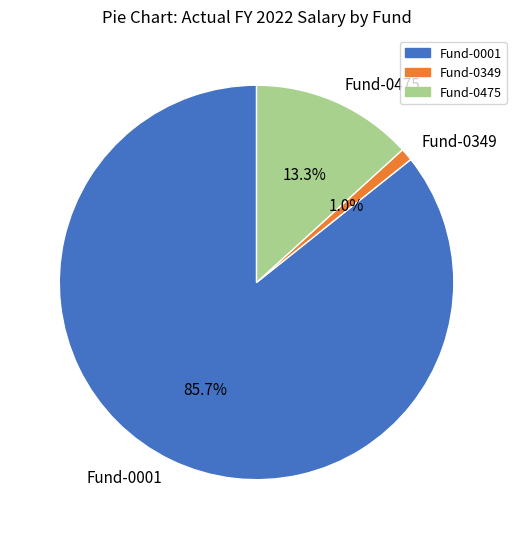

Combined, do Fund-0475 and Fund-0349 account for over 50%?

No